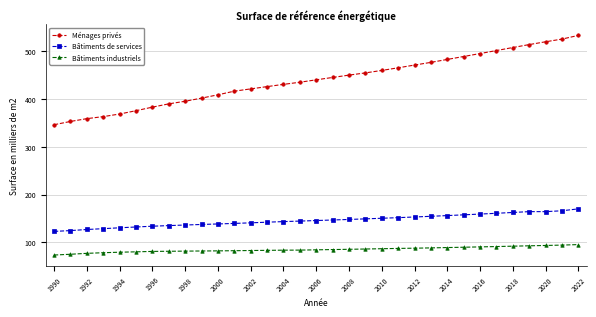

Which series has the largest total across all categories?

Ménages privés